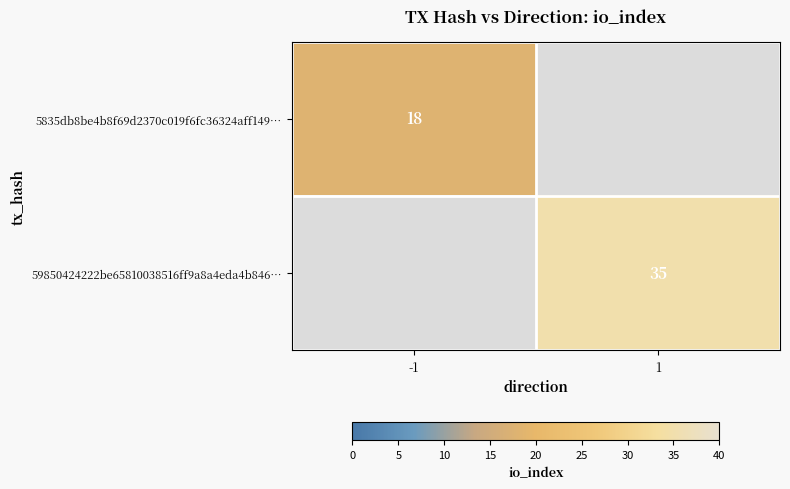

The value of 59850424222be65810038516ff9a8a4eda4b846… at 1 is 56. True or false?

False